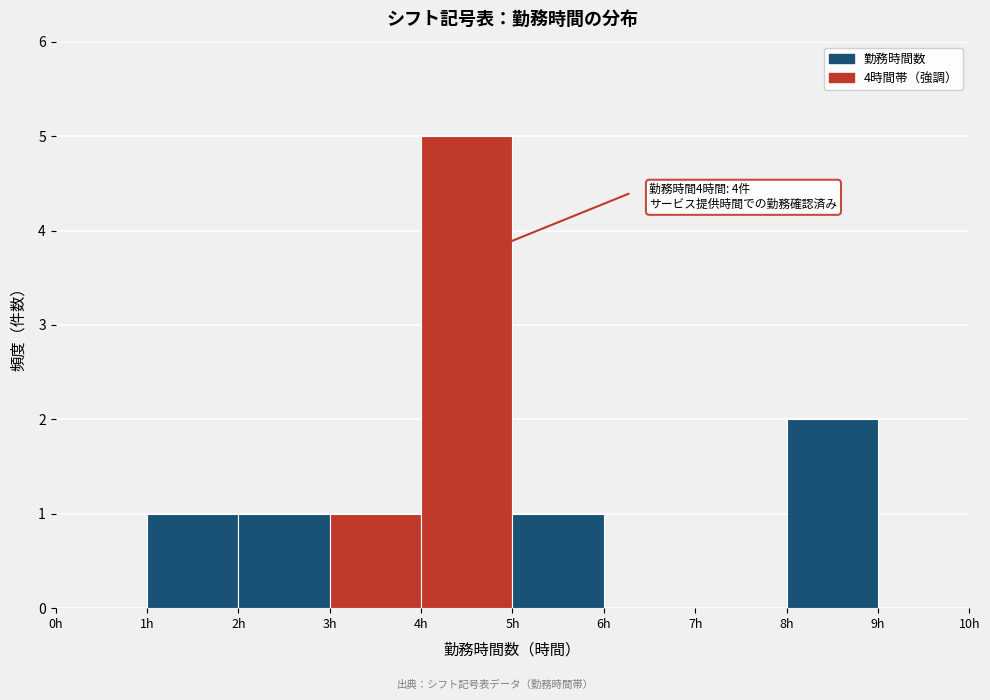

Over which range of the x-axis is the bar tallest?

4 to 5